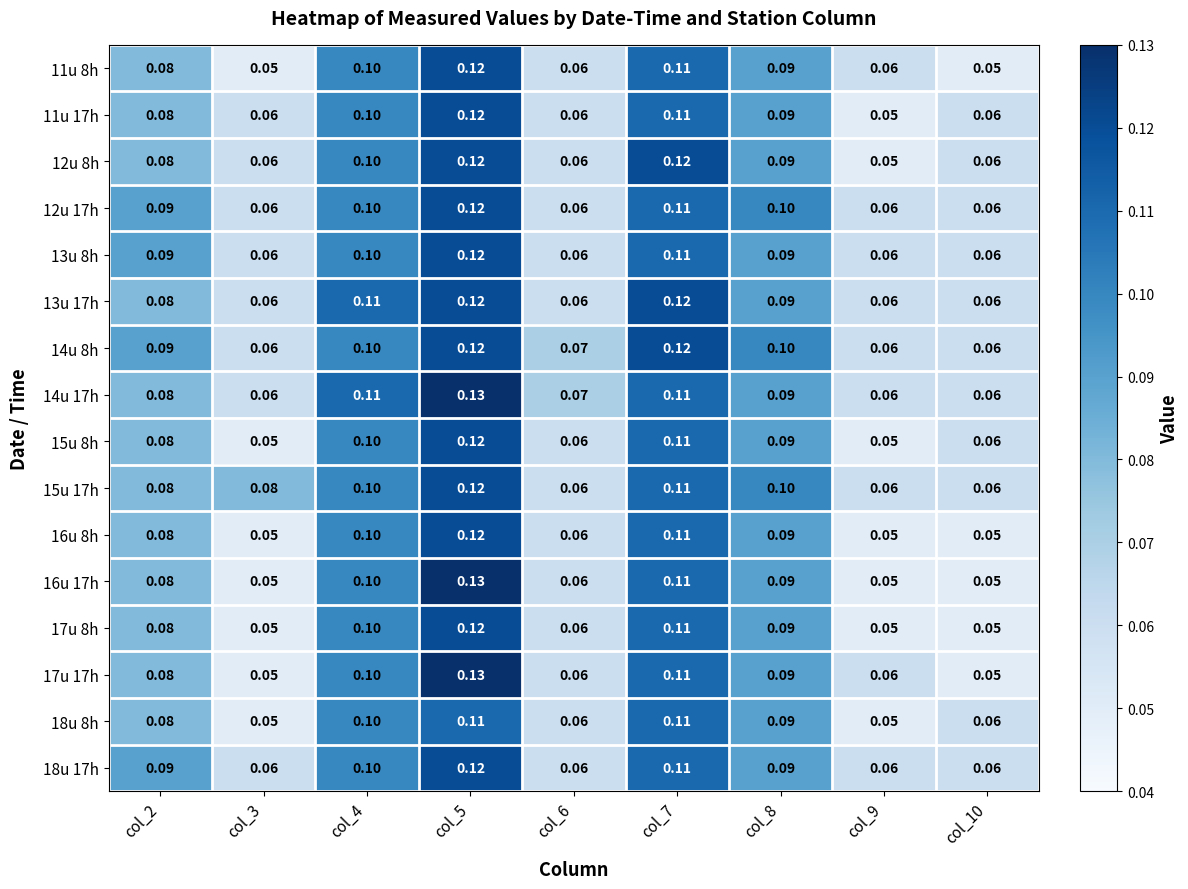

Is the value of 16u 17h at col_9 greater than the value of 15u 17h at col_3?

No